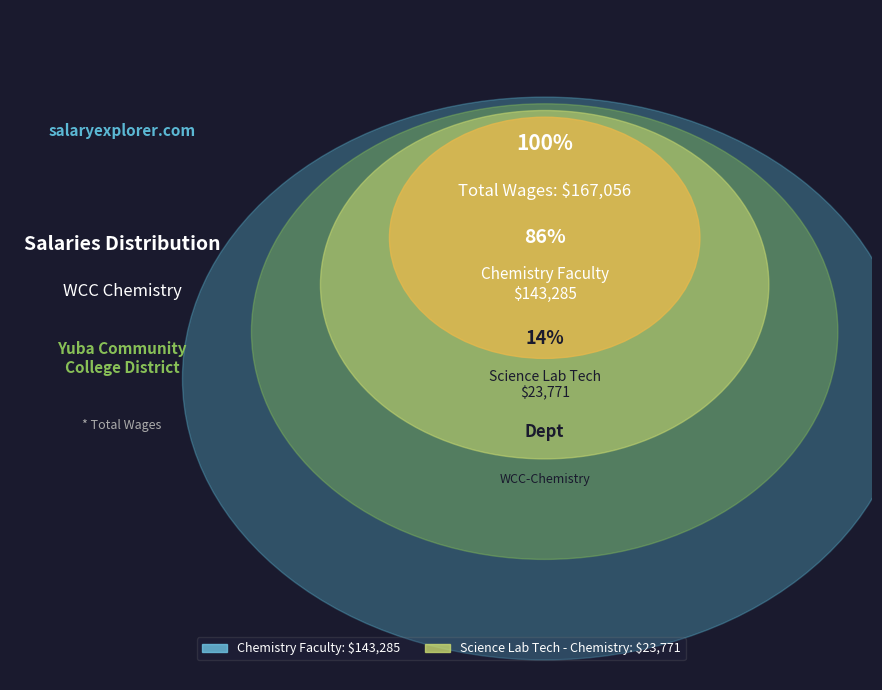

Rank the categories by value from highest to lowest.

Chemistry Faculty, Science Lab Tech - Chemistry